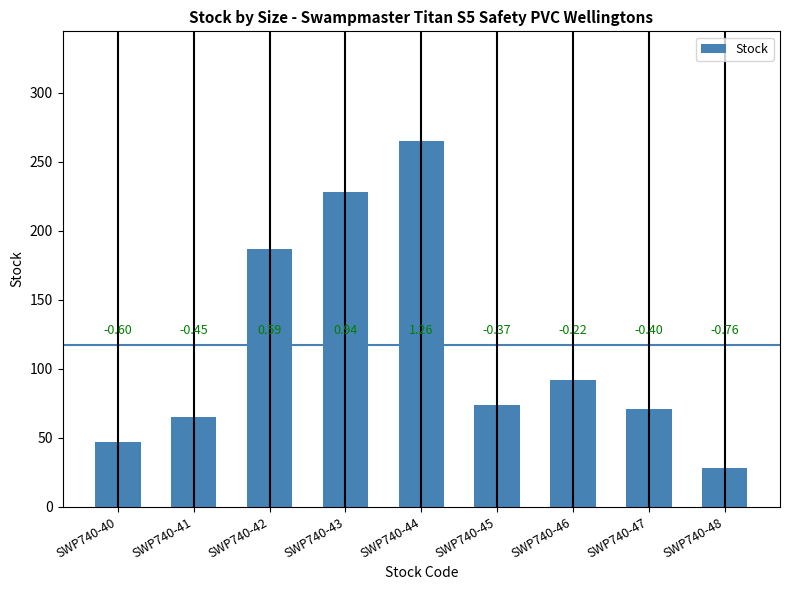

At which label does the data first exceed 74?

SWP740-42